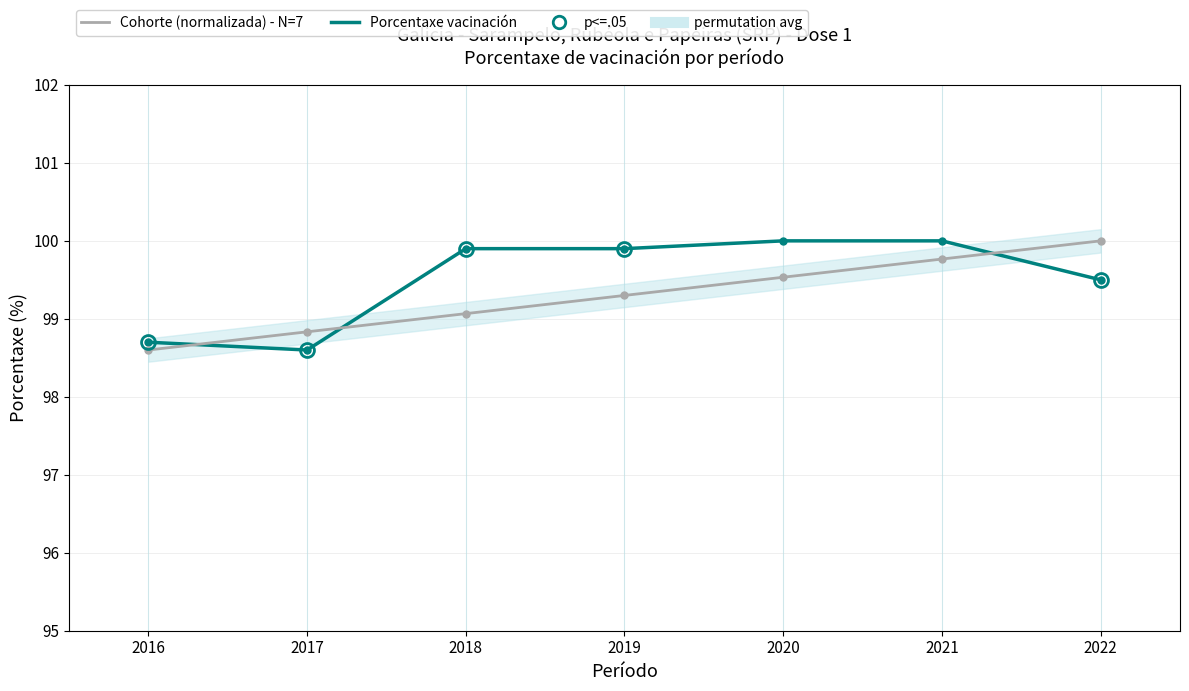

What is the difference between the second highest and minimum values in the Porcentaxe vacinación series?

1.4